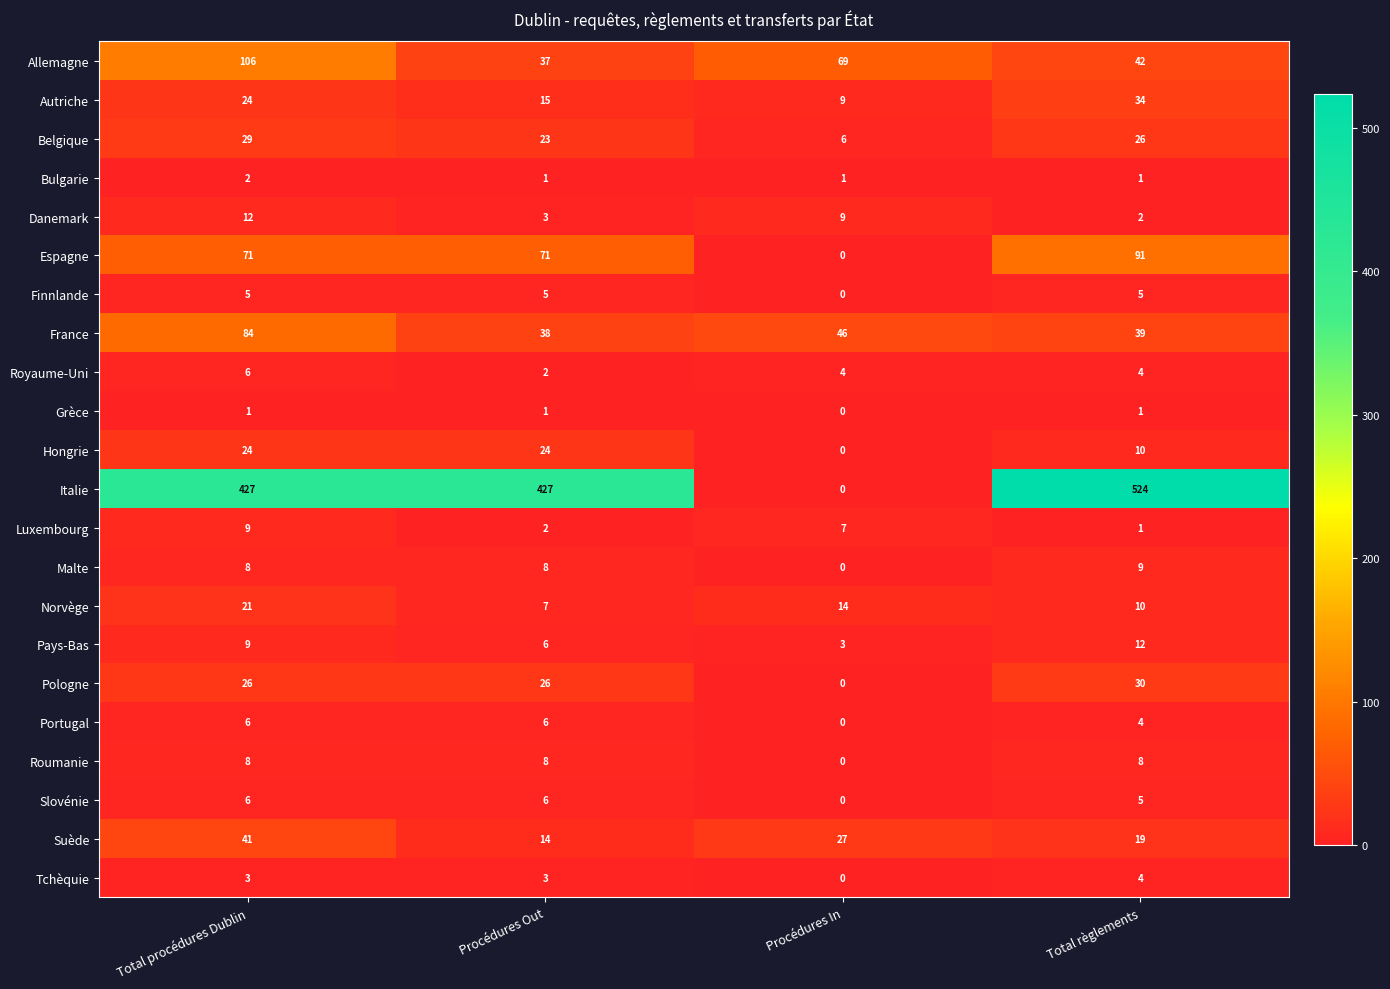

Is it true that Italie equals 427 at Procédures Out?

True